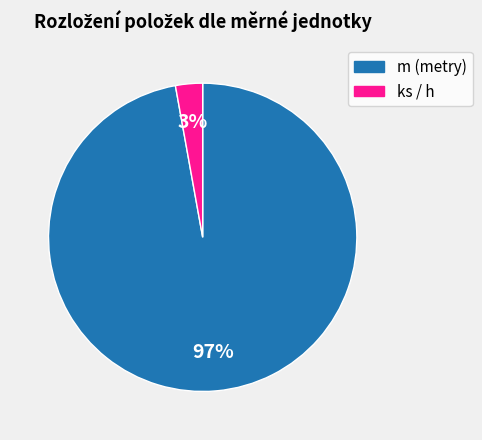

Is there a majority slice in this chart?

Yes